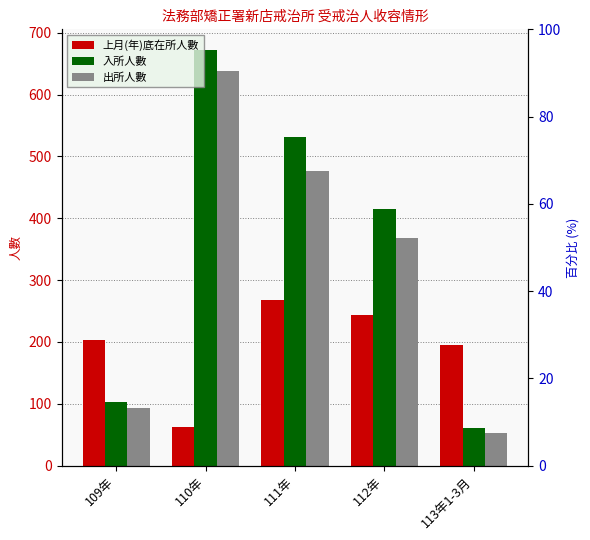

Read the 入所人數 value at 112年.

415